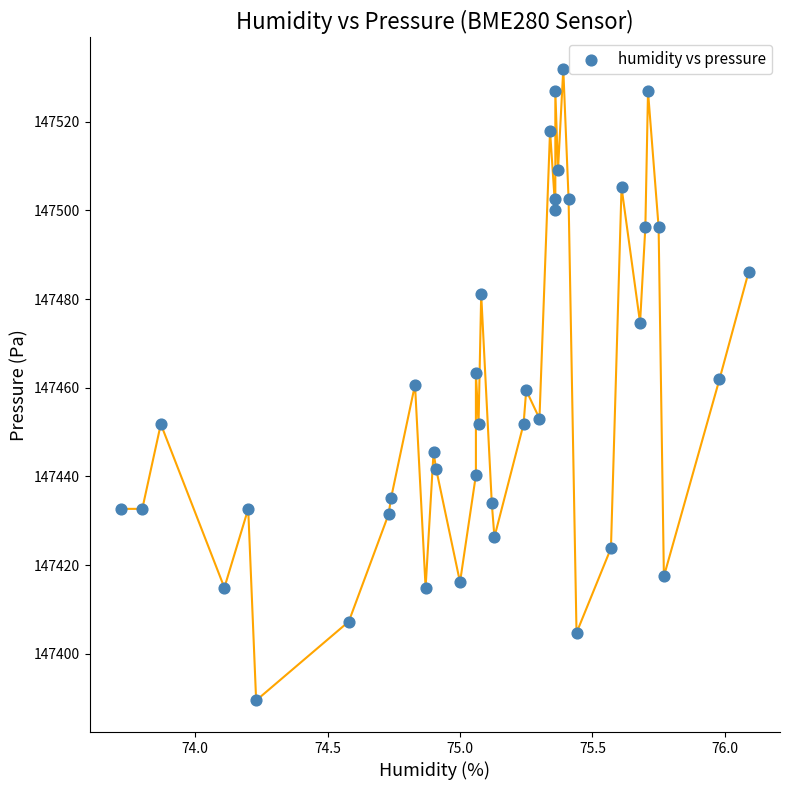

What is the range of Y values (max minus min)?

142.4